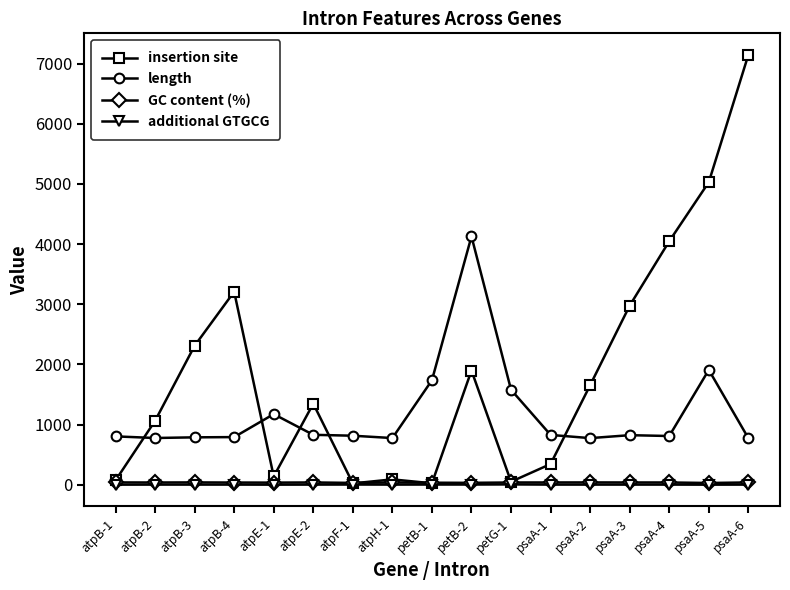

What position from the left is petB-2?

10